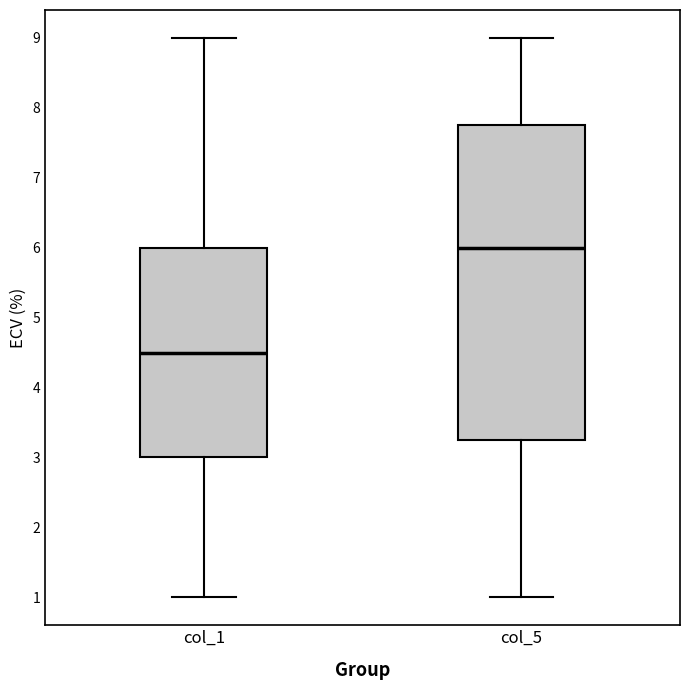

Which box's median line is the lowest?

col_1